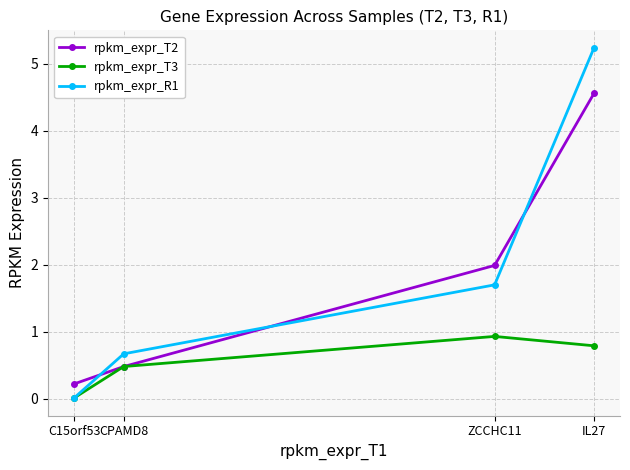

True or false: rpkm_expr_R1 has more than 1 interior local peaks.

False